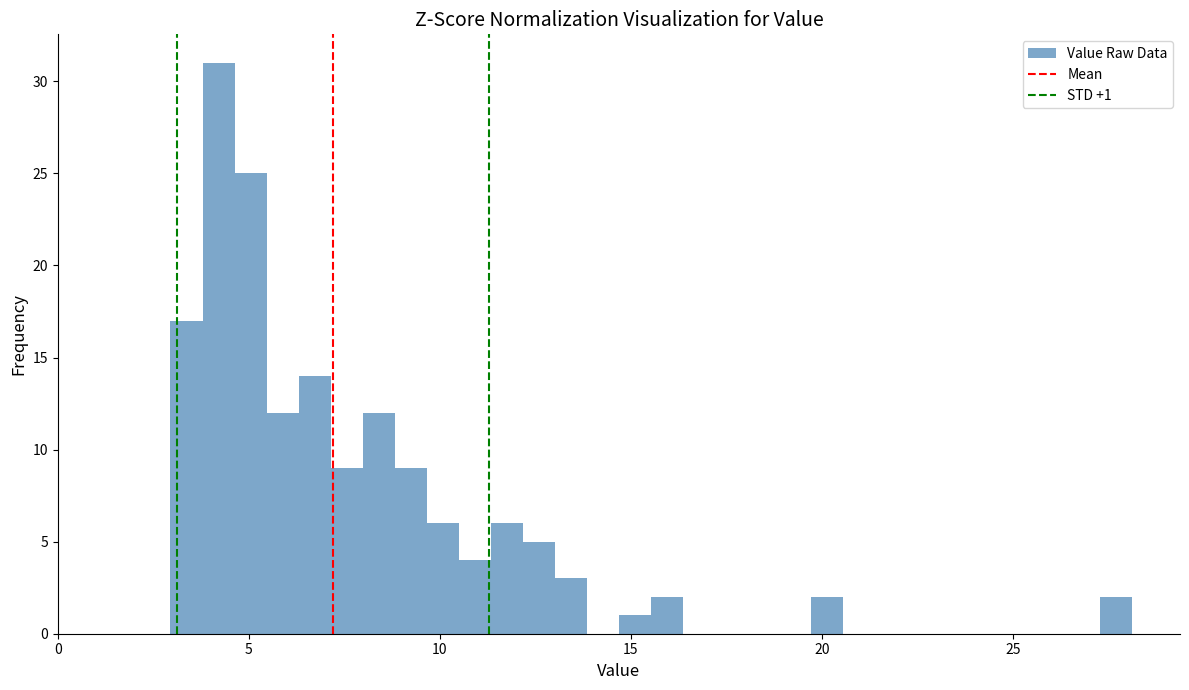

Around what value on the x-axis is the tallest bar? Give the approximate position of its centre, as read against the axis.

4.0